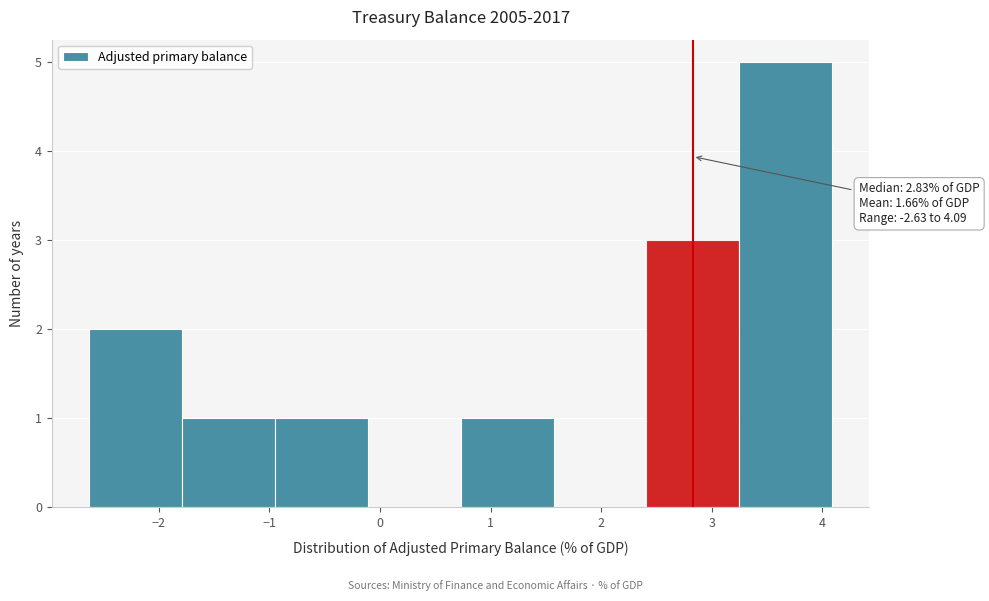

Which range on the x-axis has the tallest bar?

3.25 to 4.09